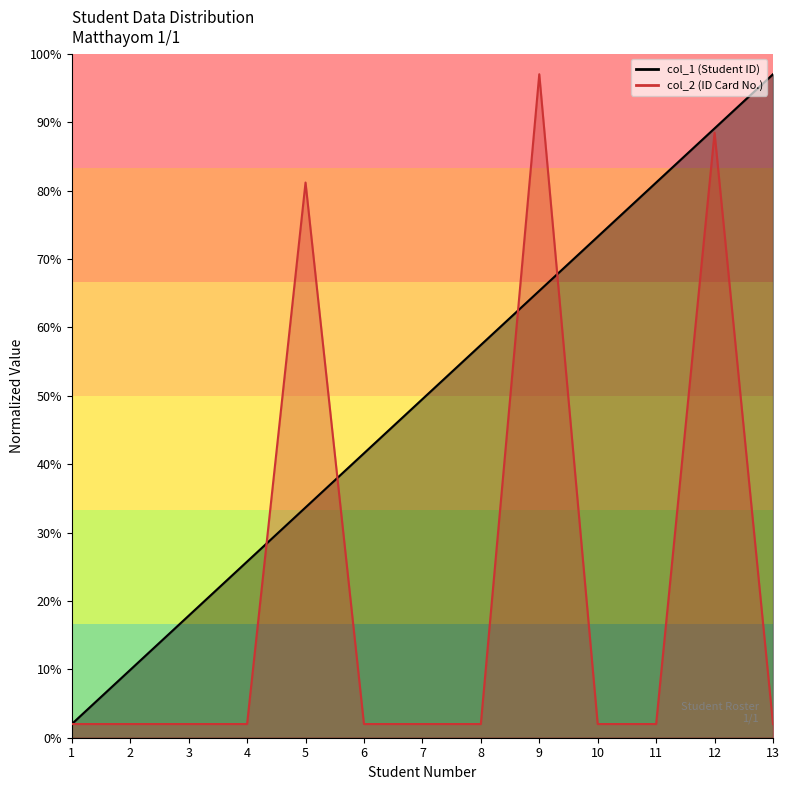

Between 3 and 9, which is larger?

9